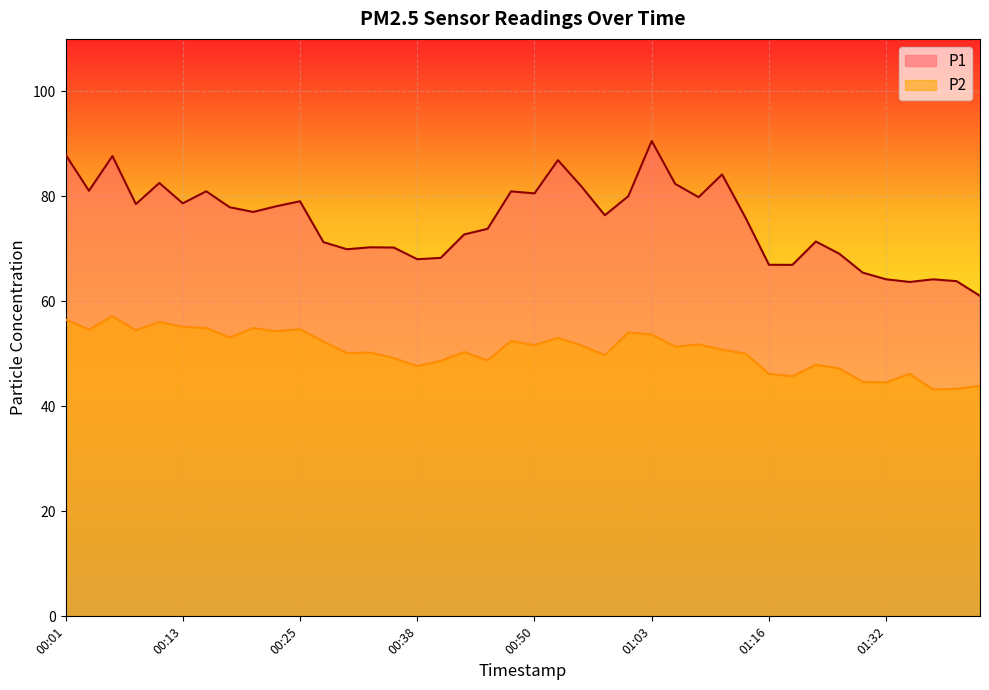

What is the label of the 20th point from the left?

00:48